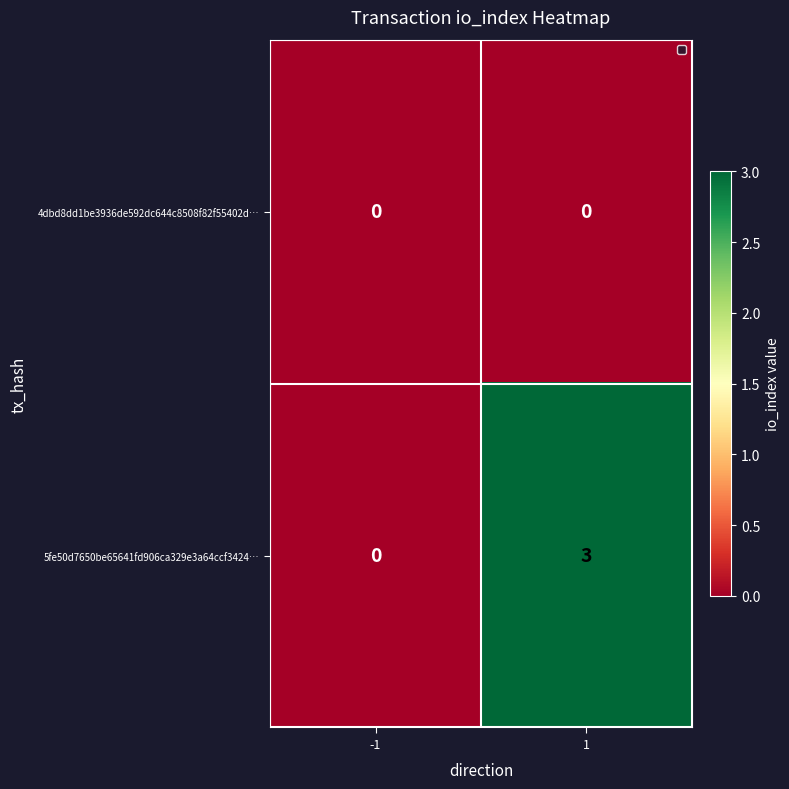

The 5fe50d7650be65641fd906ca329e3a64ccf3424… series shows -1 at -1. True or false?

False